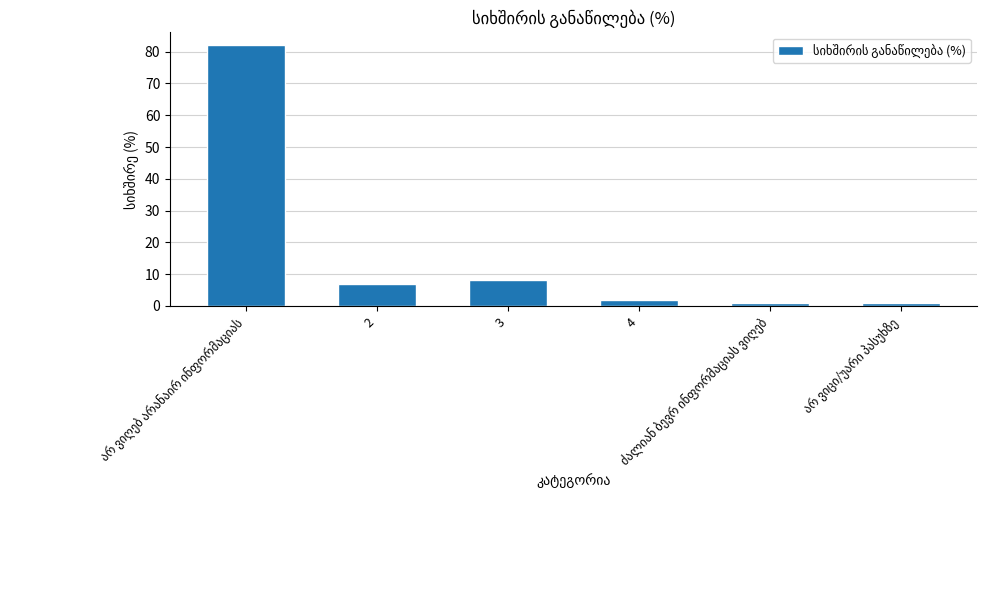

What is the average value?

17